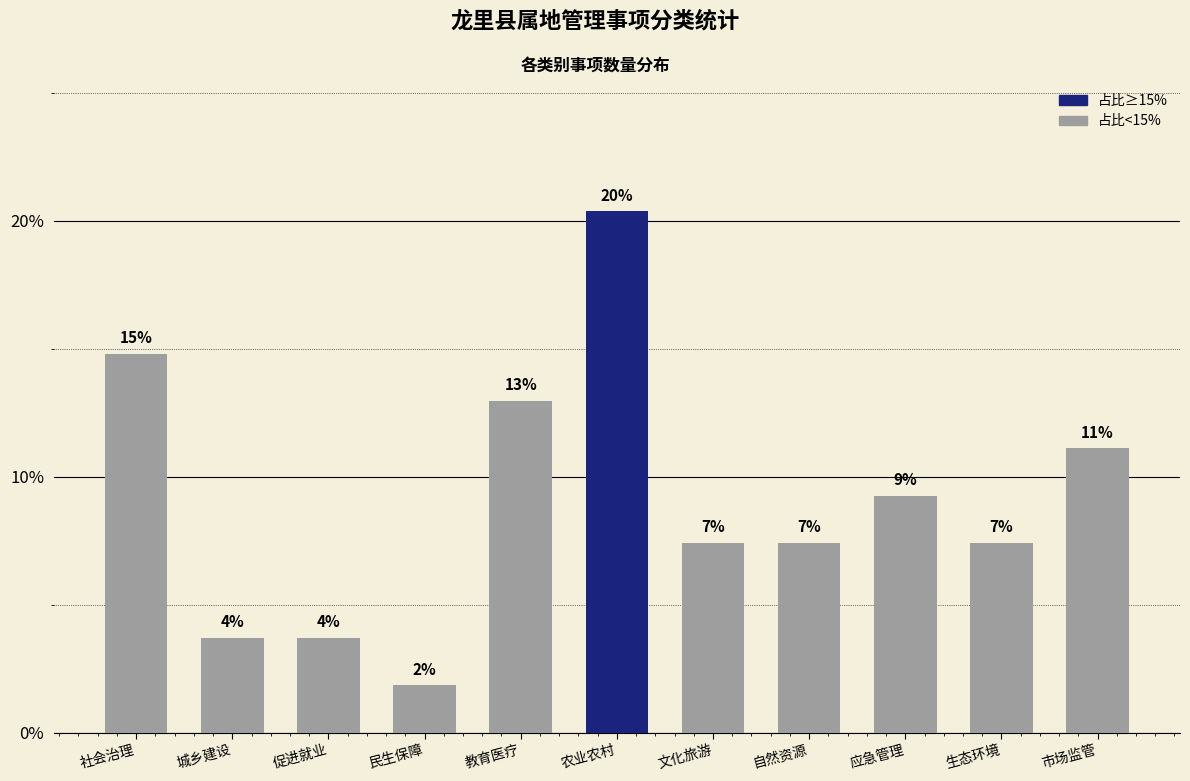

Approximately how many times larger is the value at 促进就业 compared to 教育医疗?

0.3